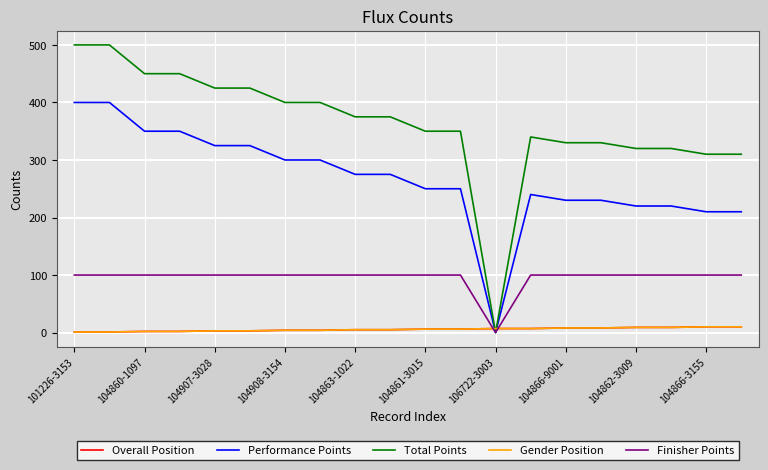

Does the chart have visible grid lines?

Yes